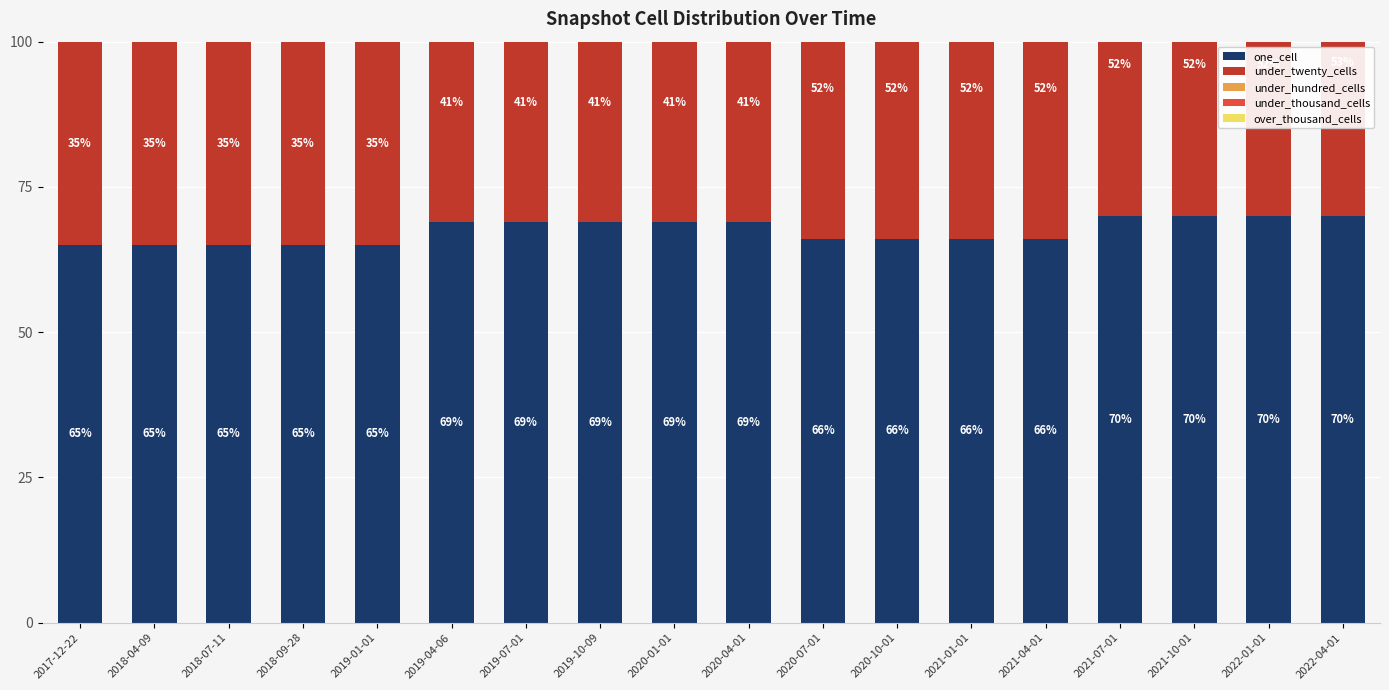

At which category is the sum across all series the highest?

2022-04-01